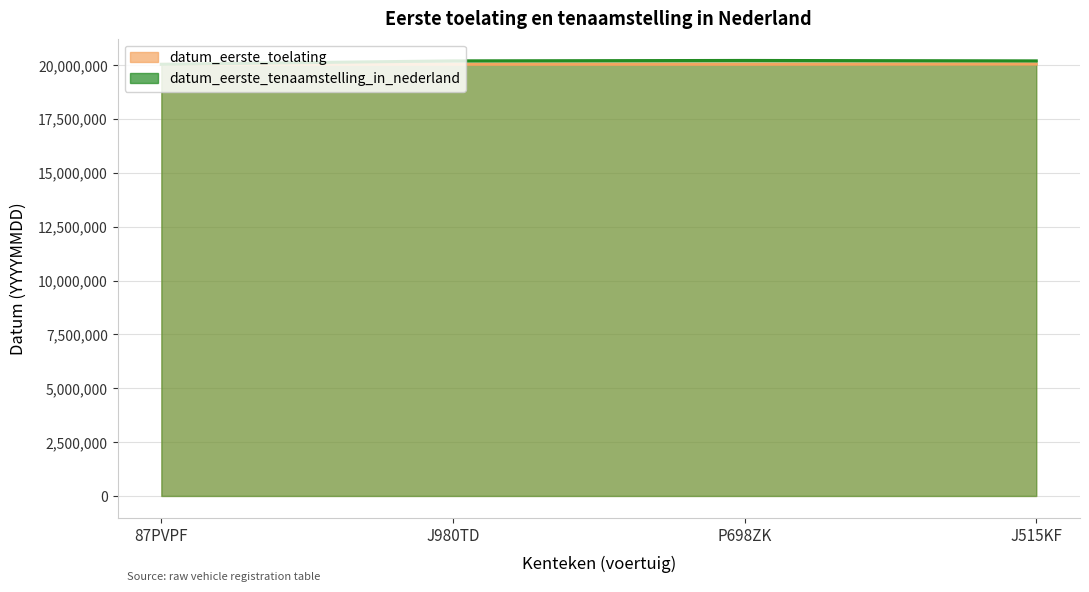

Rank the series by their maximum value, from highest to lowest.

datum_eerste_tenaamstelling_in_nederland, datum_eerste_toelating